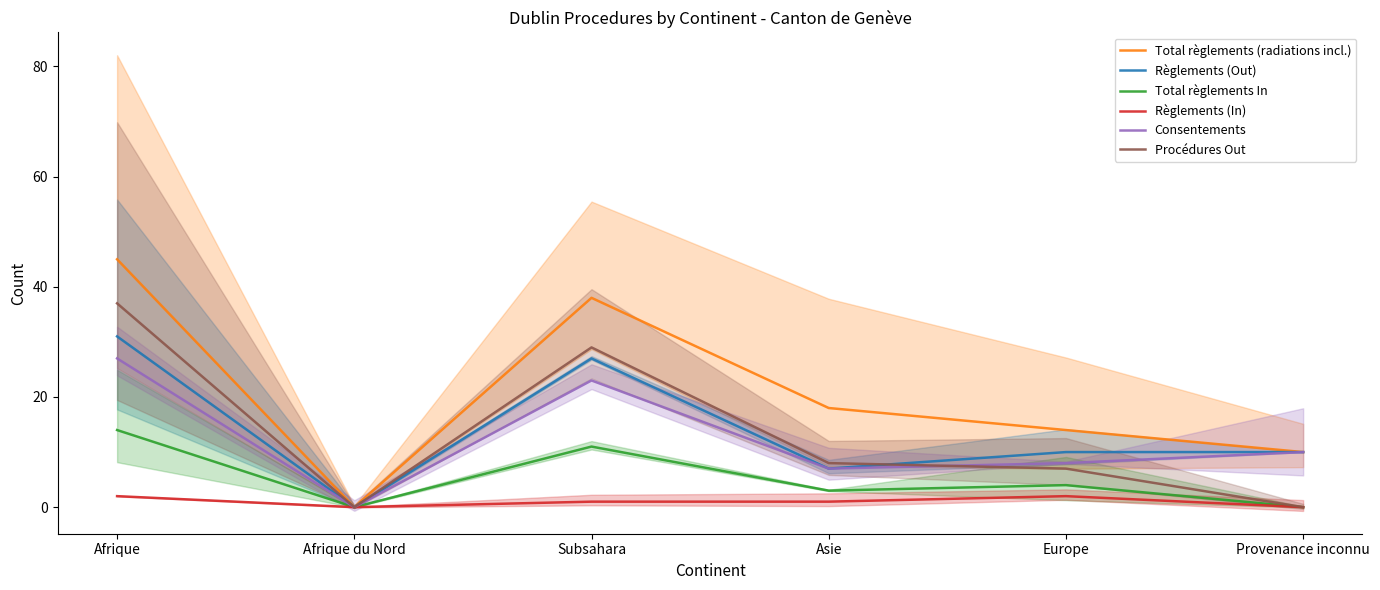

How many interior local peaks does the Total règlements (radiations incl.) series have?

1